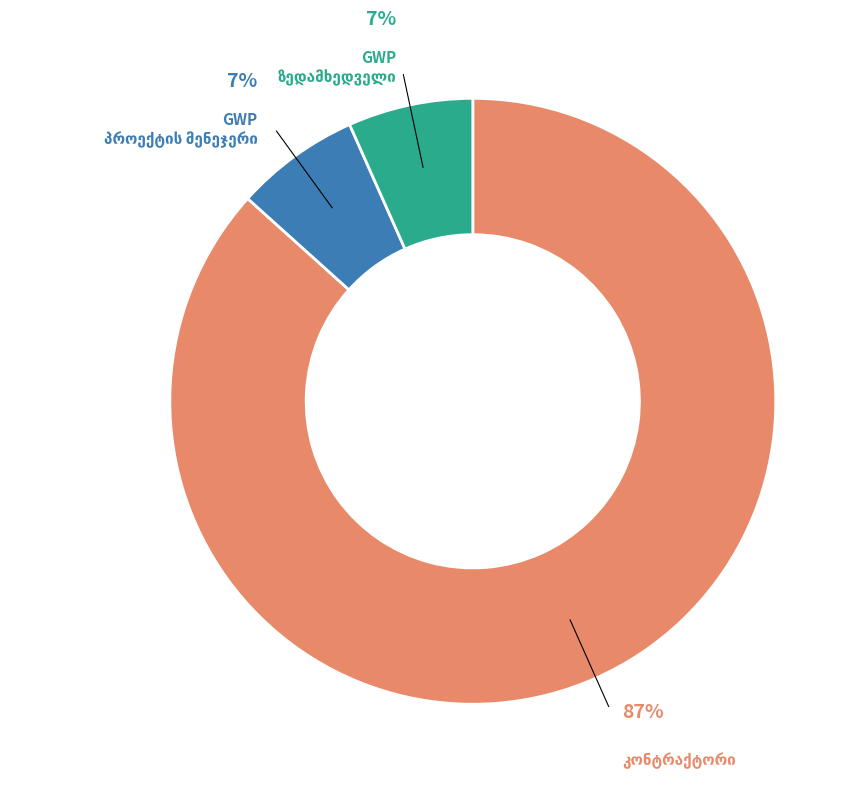

To the nearest percent, what is the average slice percentage?

33%